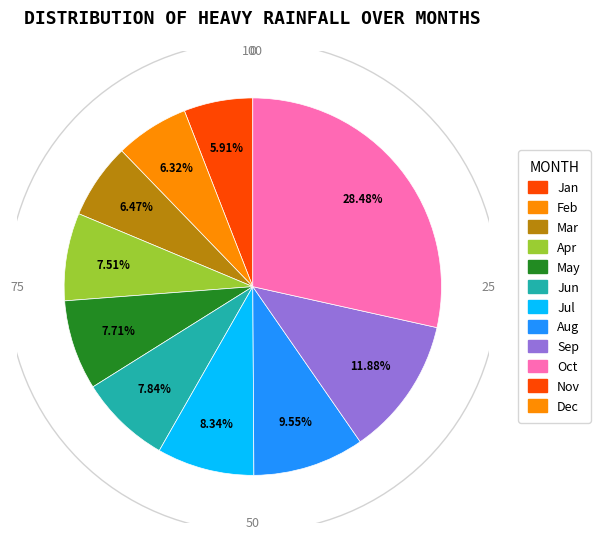

Is there any slice that represents more than half of the pie?

No